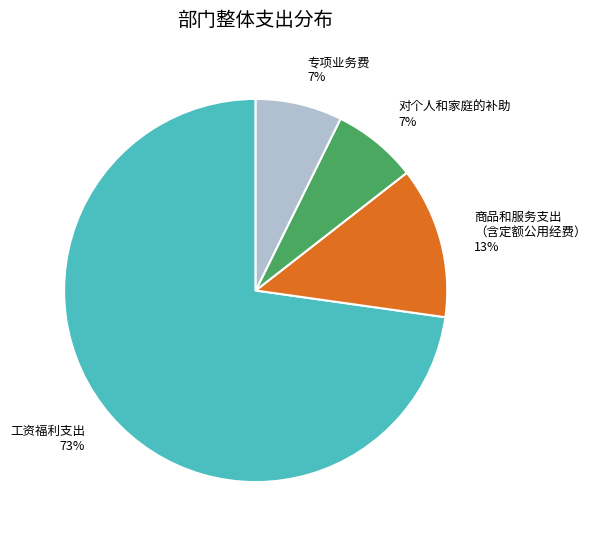

What is the largest slice in the pie chart?

工资福利支出